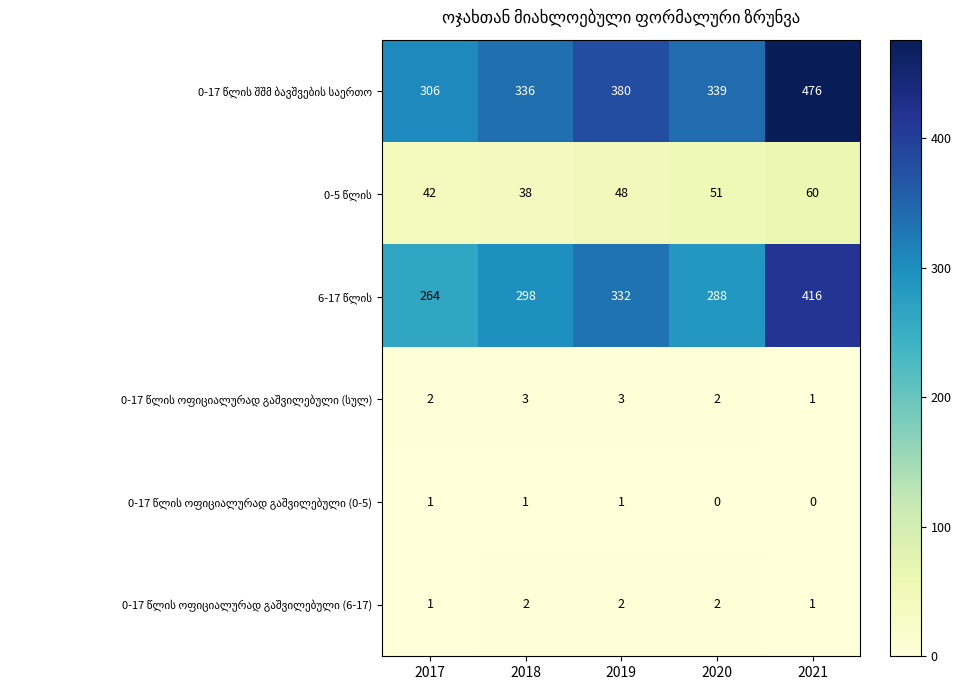

At how many categories does at least one series exceed 136?

5